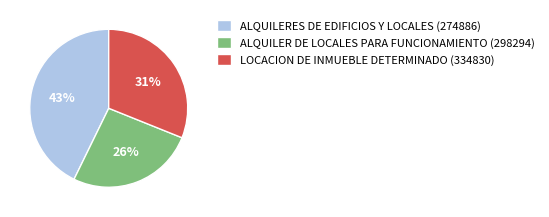

To the nearest percent, what is the average slice percentage?

33%